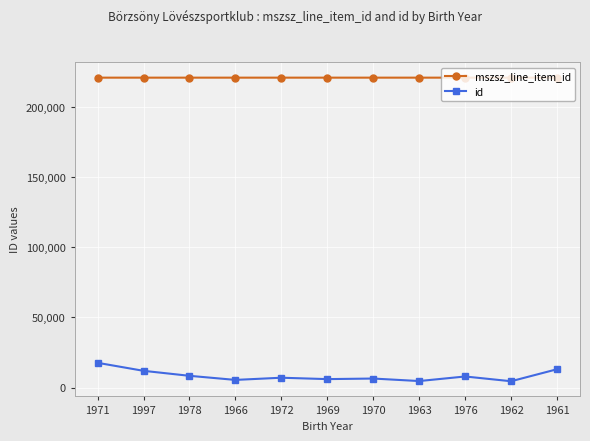

The mszsz_line_item_id series shows 368467 at 1971. True or false?

False